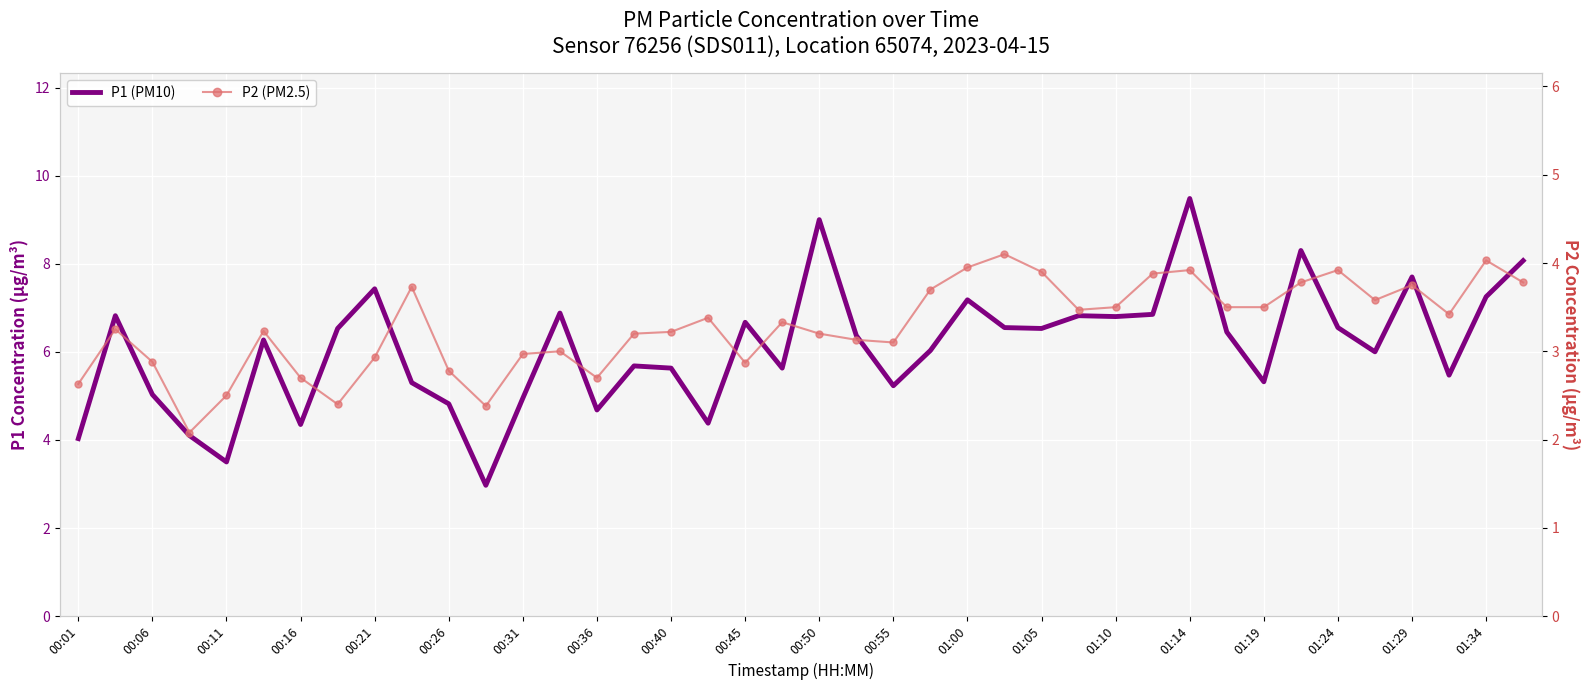

What is the smallest value displayed?

2.1